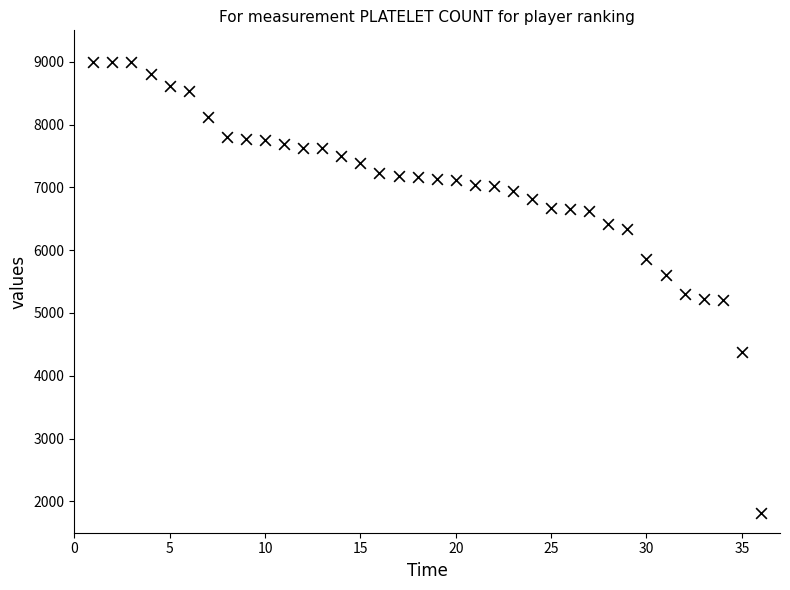

What is the range of Y values (max minus min)?

7183